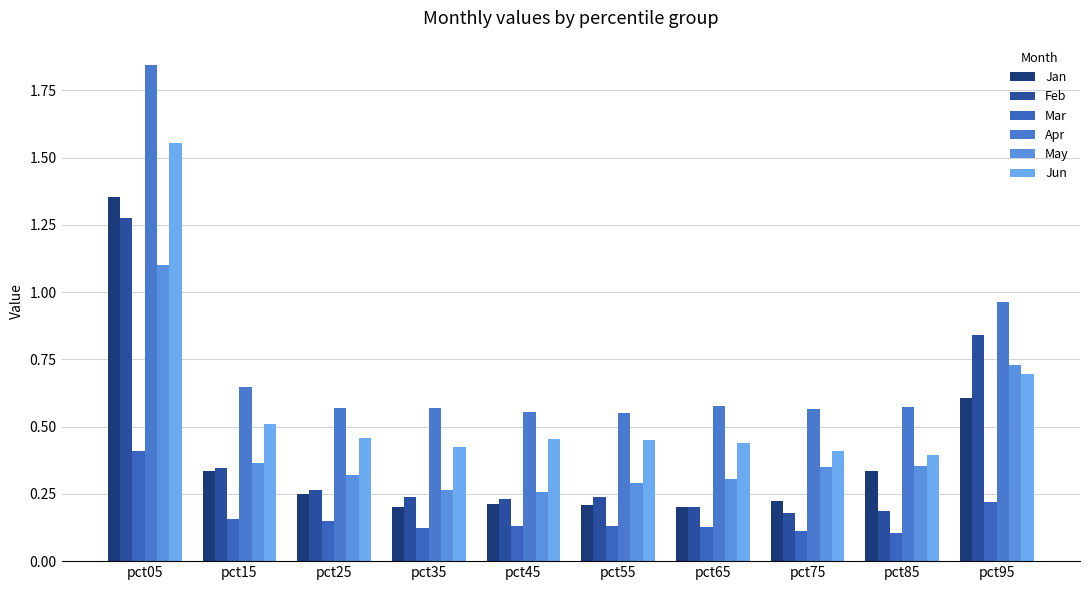

How many bars are there in each group?

6